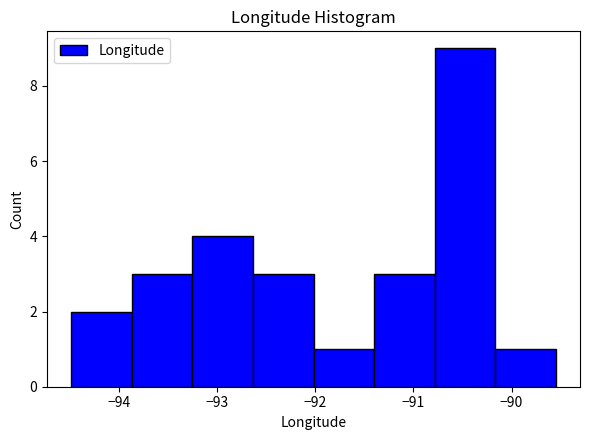

Reading left to right, list every bar in this chart as the range it spans on the x-axis followed by its height. Neither the bar edges nor the heights are printed on the chart, so give them approximately, as read against the axes.

-94.5 to -93.9: 2
-93.9 to -93.2: 3
-93.2 to -92.6: 4
-92.6 to -92.0: 3
-92.0 to -91.4: 1
-91.4 to -90.8: 3
-90.8 to -90.2: 9
-90.2 to -89.6: 1